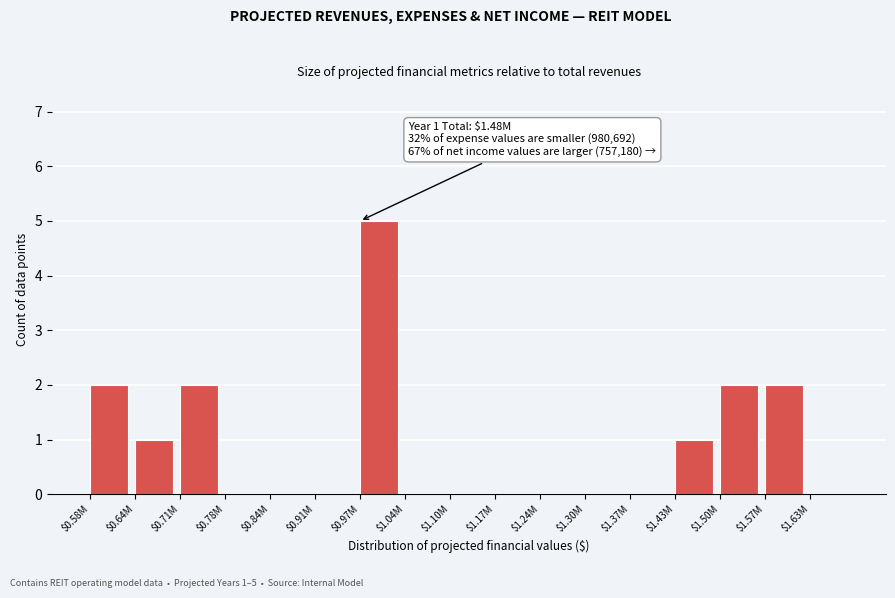

True or false: the data shows 5 at $0.97M.

True